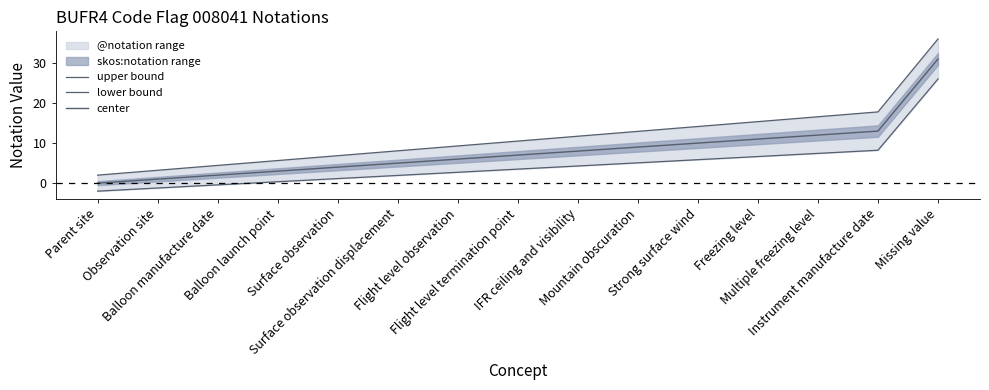

What is the label of the 6th point from the left?

Surface observation displacement